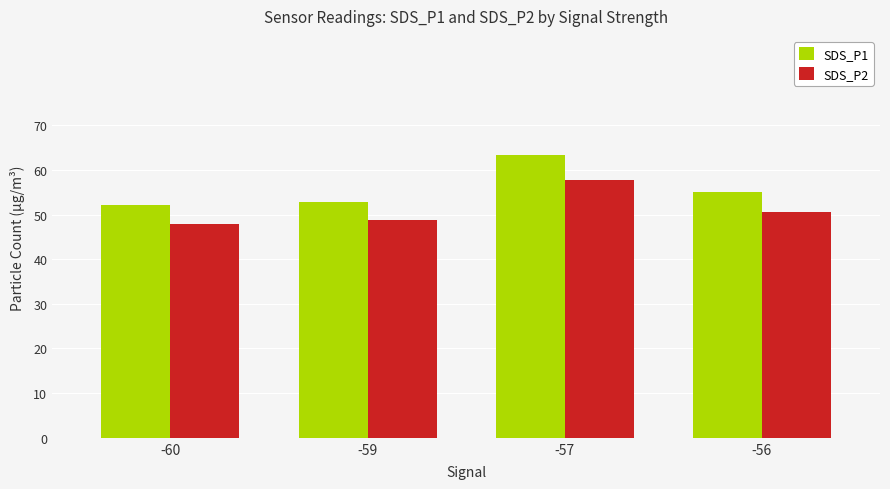

At how many categories does at least one series exceed 57?

1